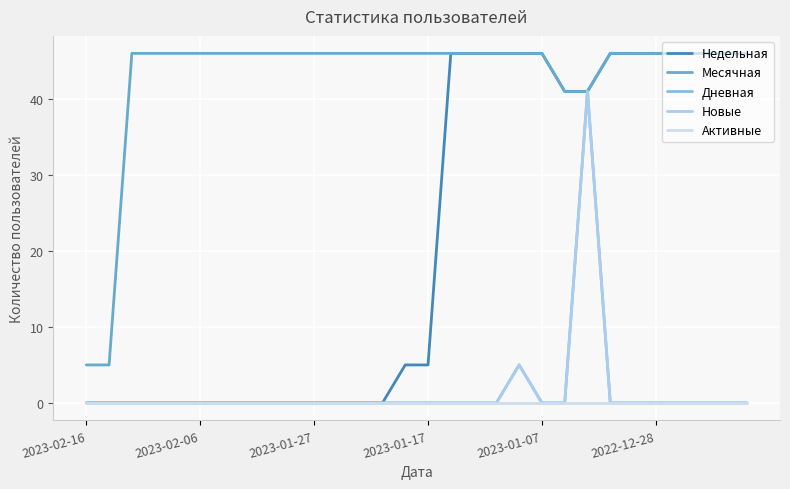

Does the chart display data point markers on the line(s)?

No